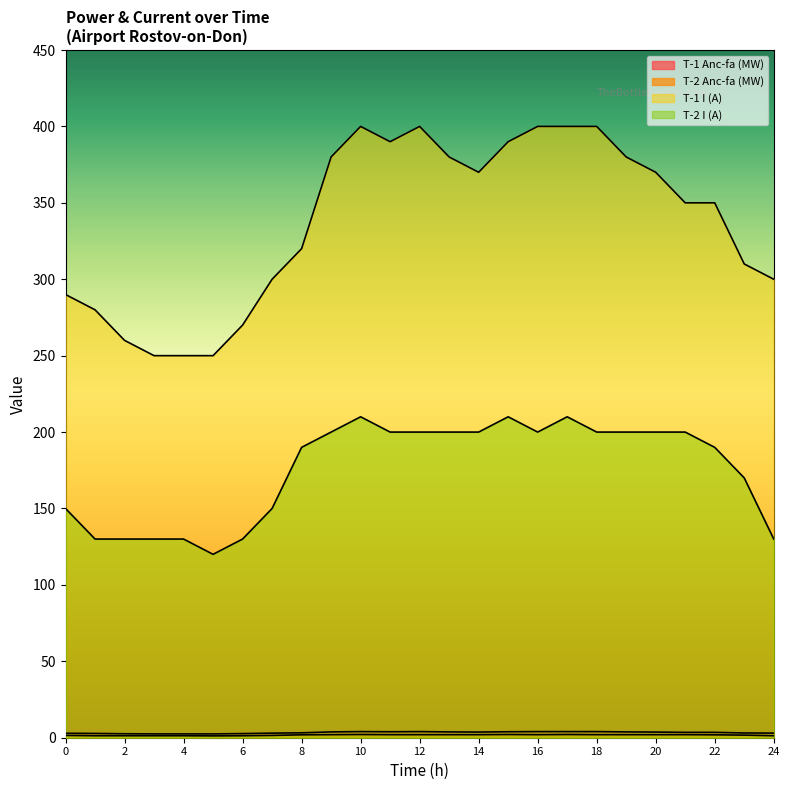

Is it true that T-1 I (A) equals 139.2 at 5?

False